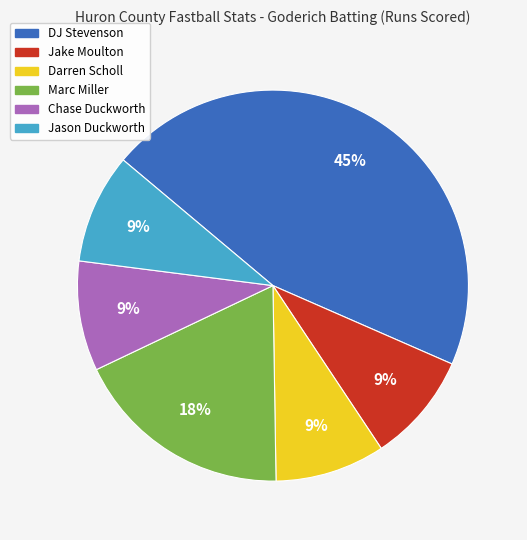

Count the number of slices in the pie.

6